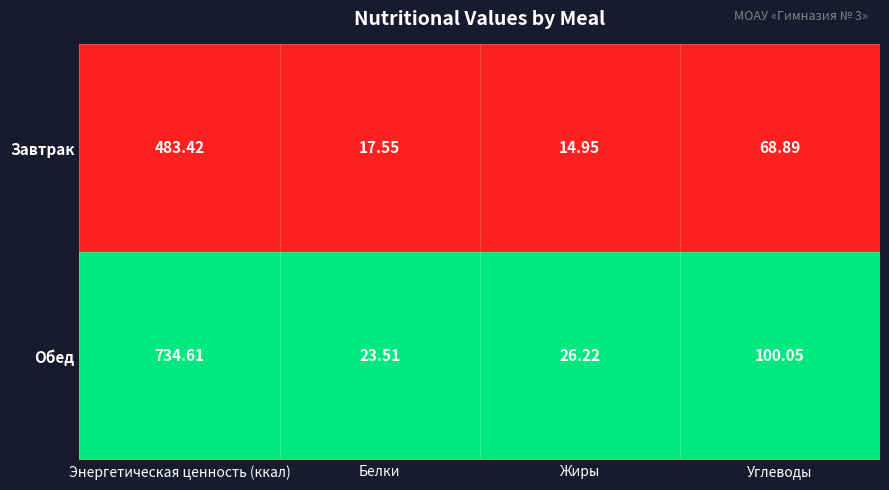

List the series in order of their overall mean, highest first.

Обед, Завтрак